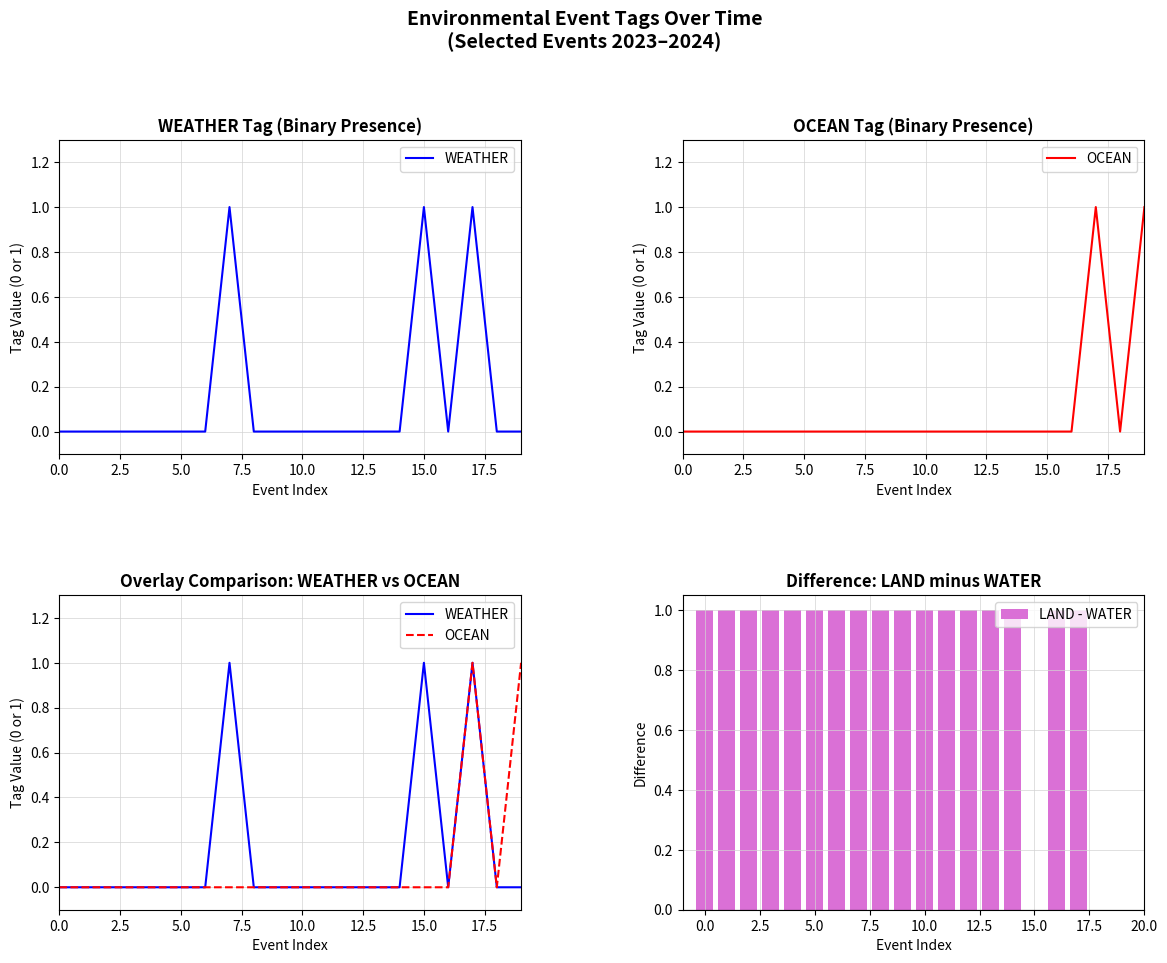

The value of LAND - WATER at 5.0 is 1. True or false?

True